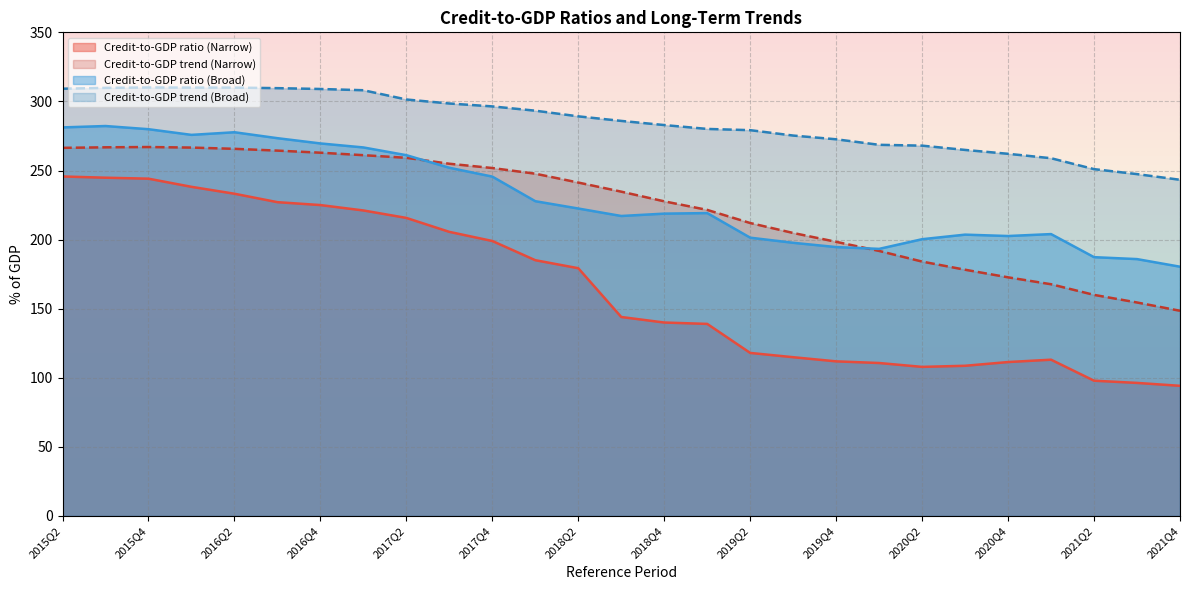

Which series has the widest spread of values?

Credit-to-GDP ratio (Narrow)